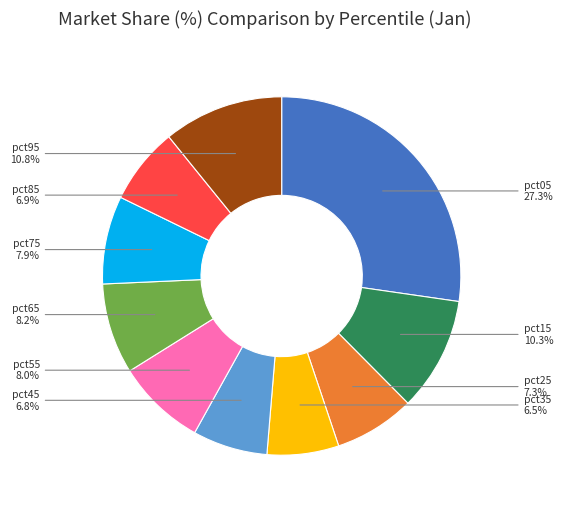

Is the sum of pct15 and pct45 greater than half?

No